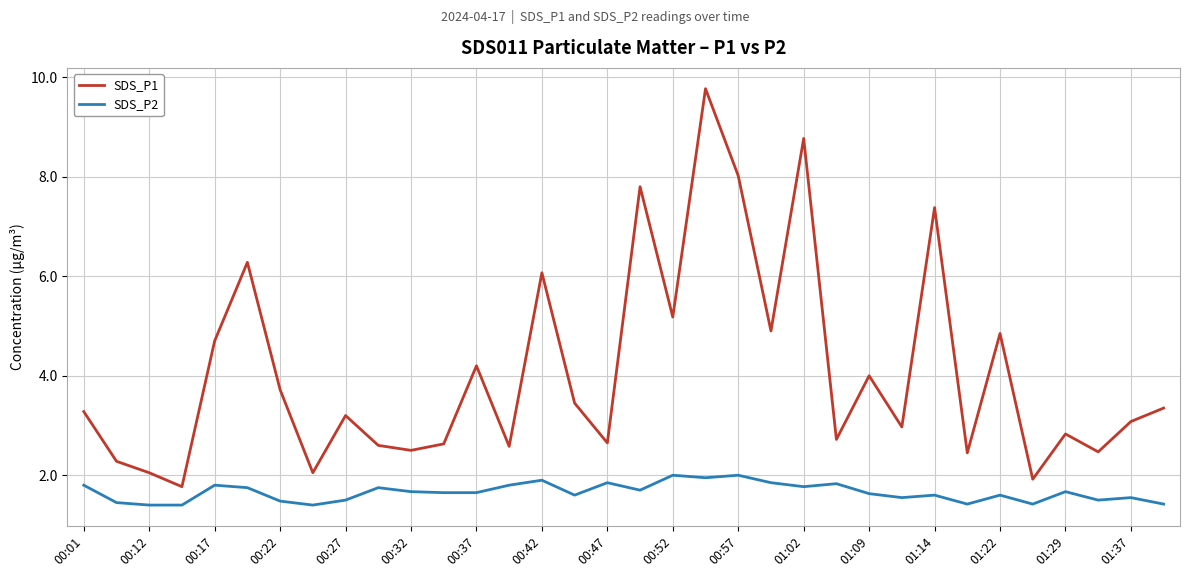

What is the difference between the second highest and minimum values in the SDS_P2 series?

0.6